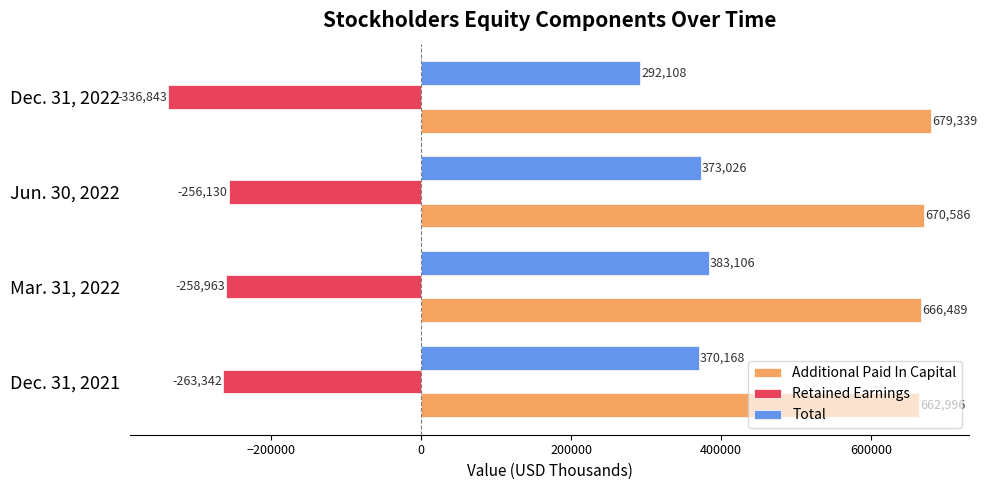

List the series in order of their overall mean, highest first.

Additional Paid In Capital, Total, Retained Earnings